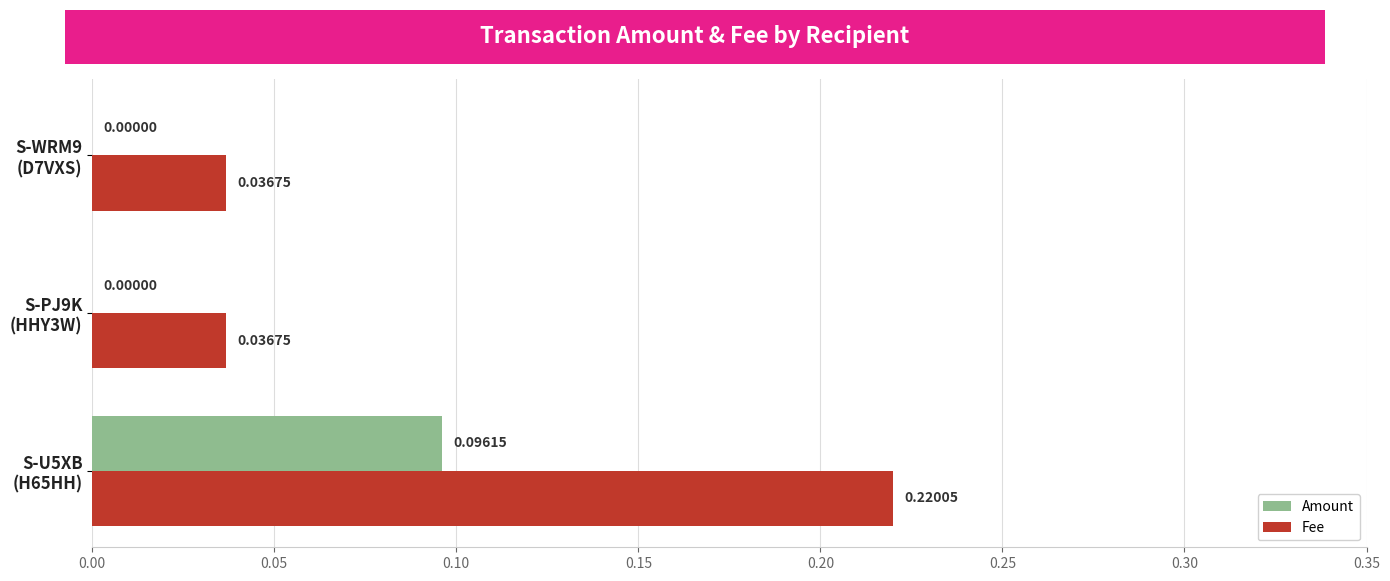

Which series has the largest total across all categories?

Fee